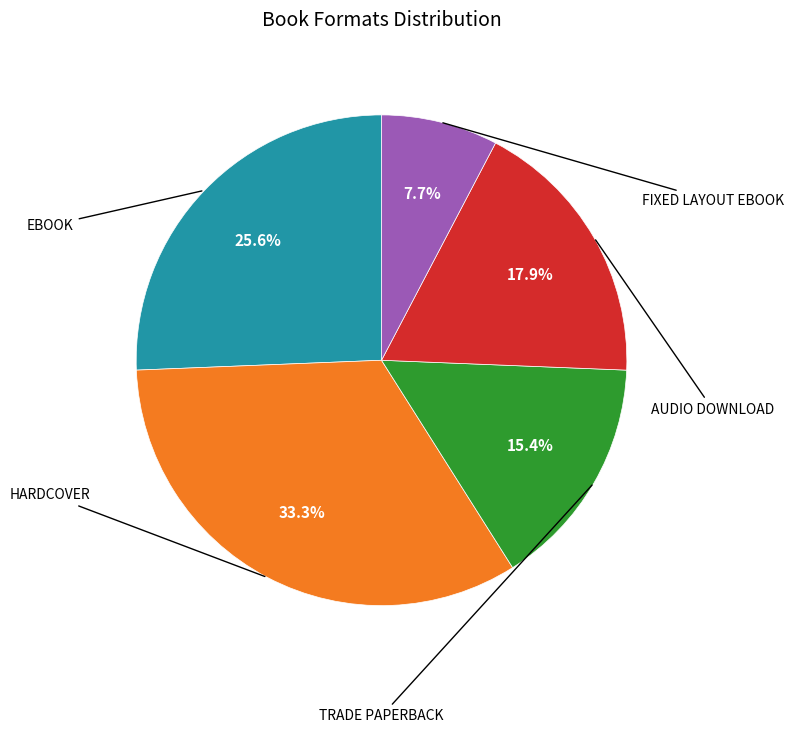

Does any single category account for the majority?

No